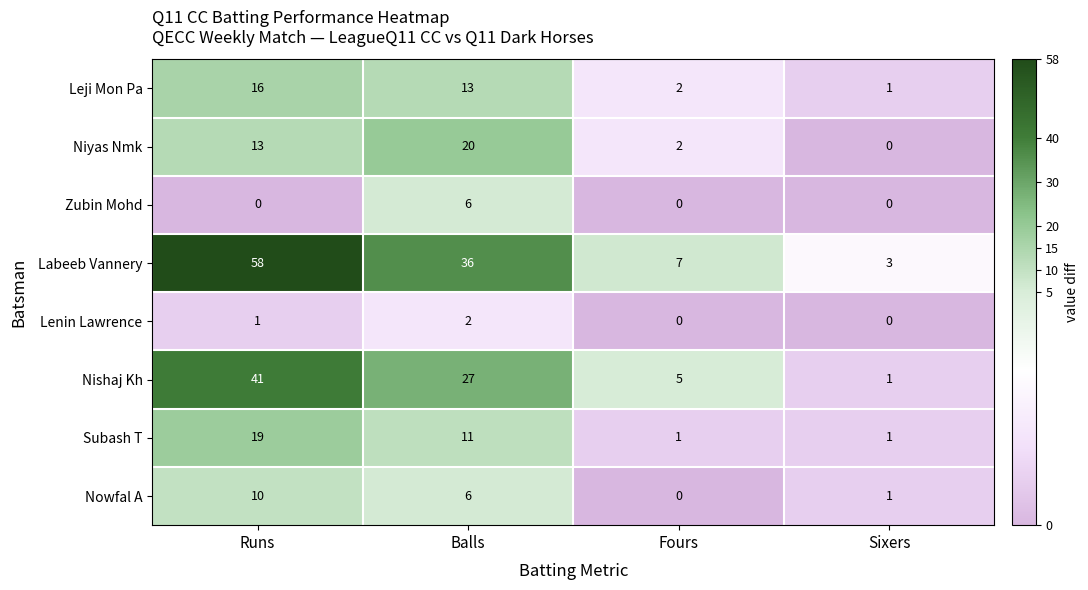

List the series in order of their peak value, lowest first.

Lenin Lawrence, Zubin Mohd, Nowfal A, Leji Mon Pa, Subash T, Niyas Nmk, Nishaj Kh, Labeeb Vannery